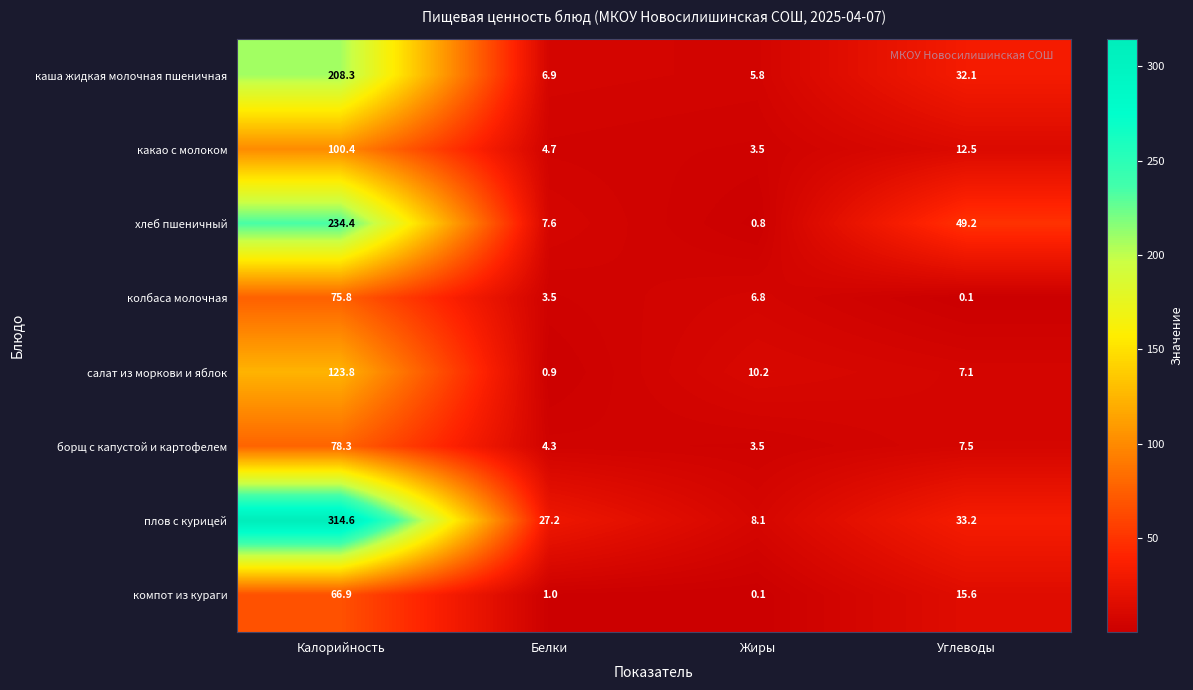

What is the difference between the maximum and minimum values in the каша жидкая молочная пшеничная series?

202.5